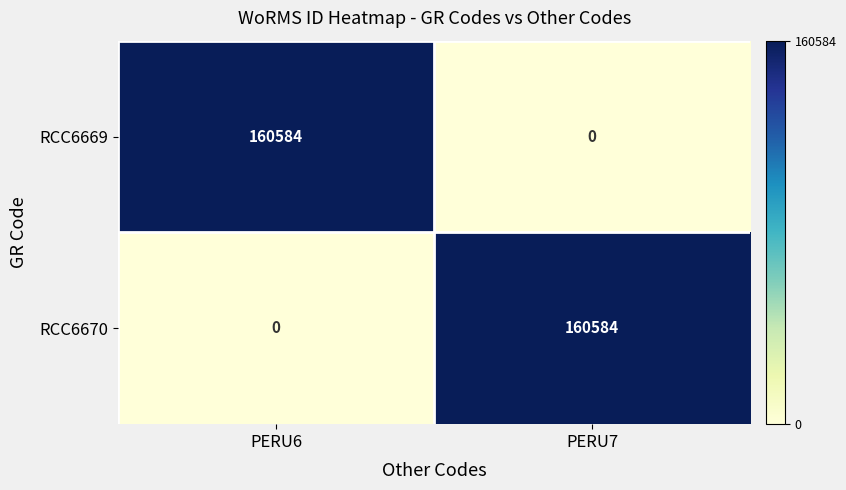

What is the sum of all RCC6669 values?

160584